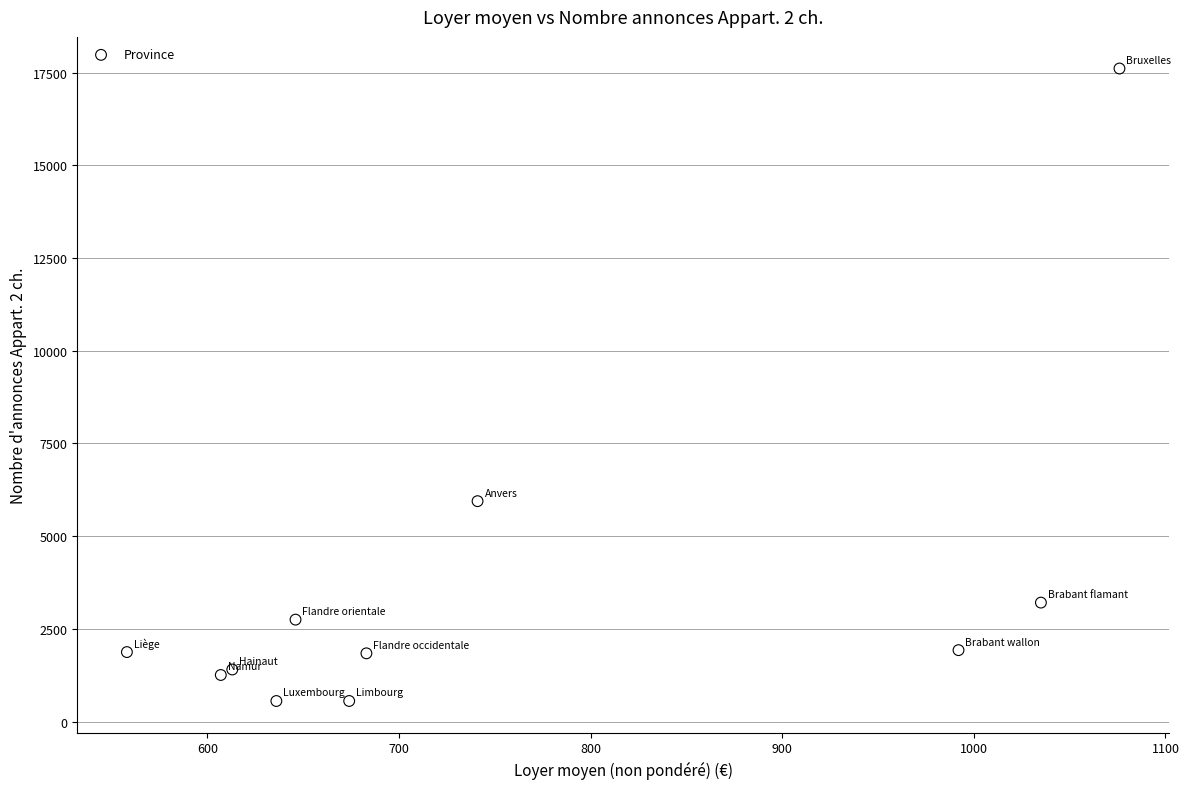

What Y value in the scatter plot is closest to 9083?

5944